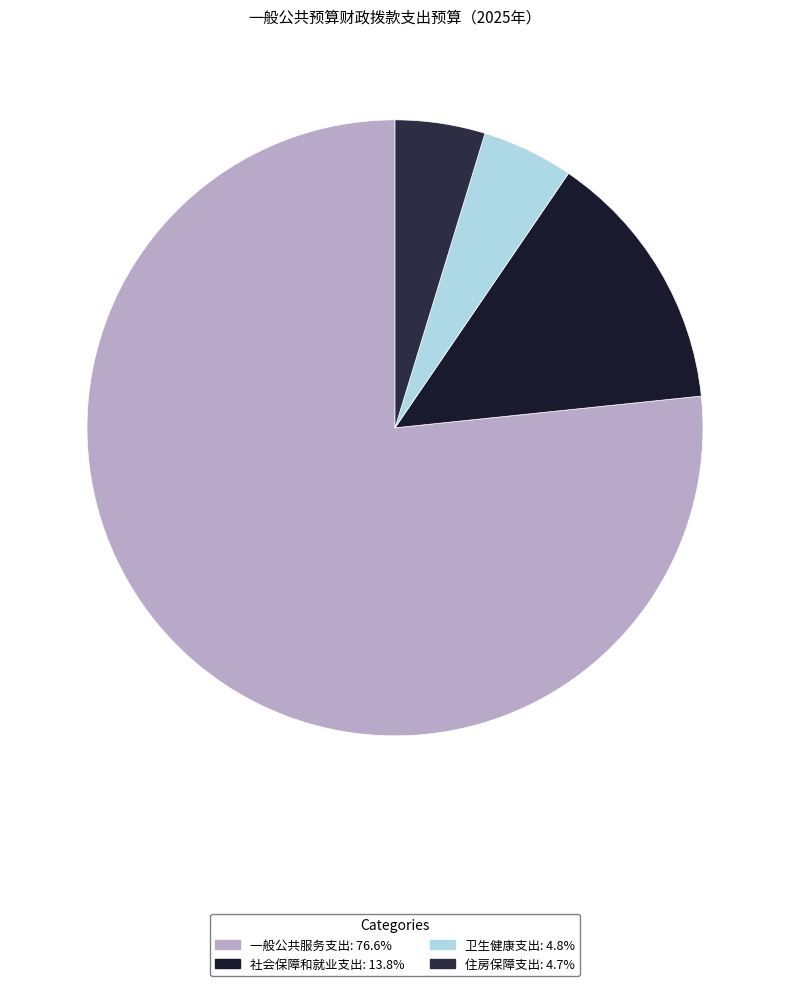

The 一般公共服务支出 slice represents 70% of the pie. True or false?

False